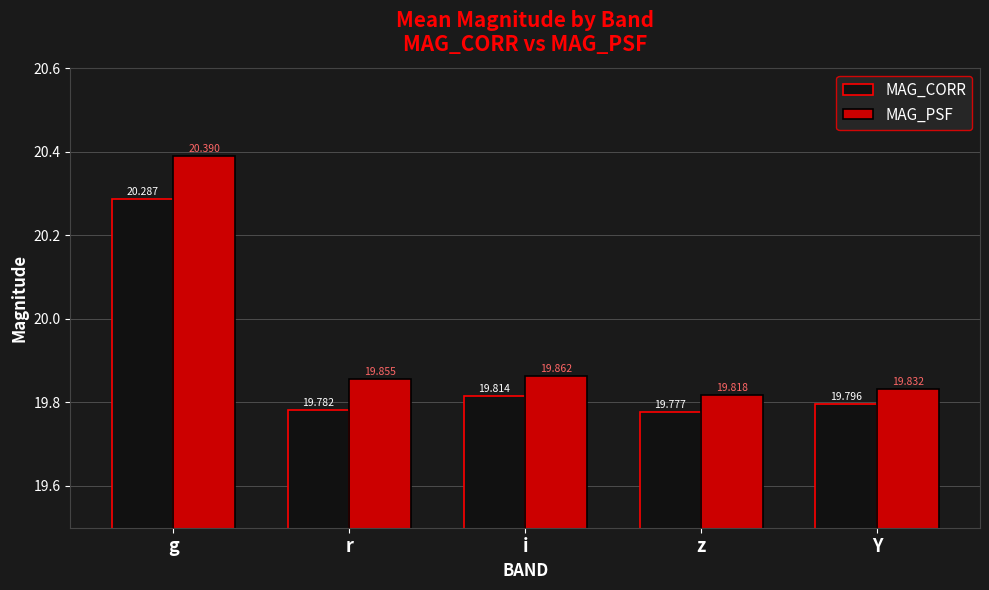

Count the MAG_CORR values in the range 19 to 20.

4